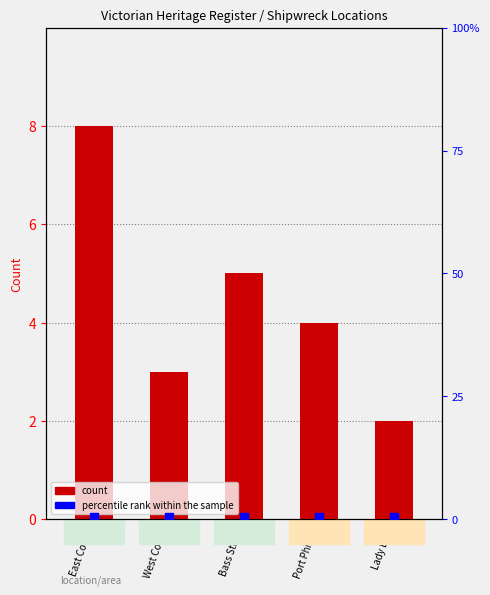

Which series has the largest Y range (max minus min)?

count